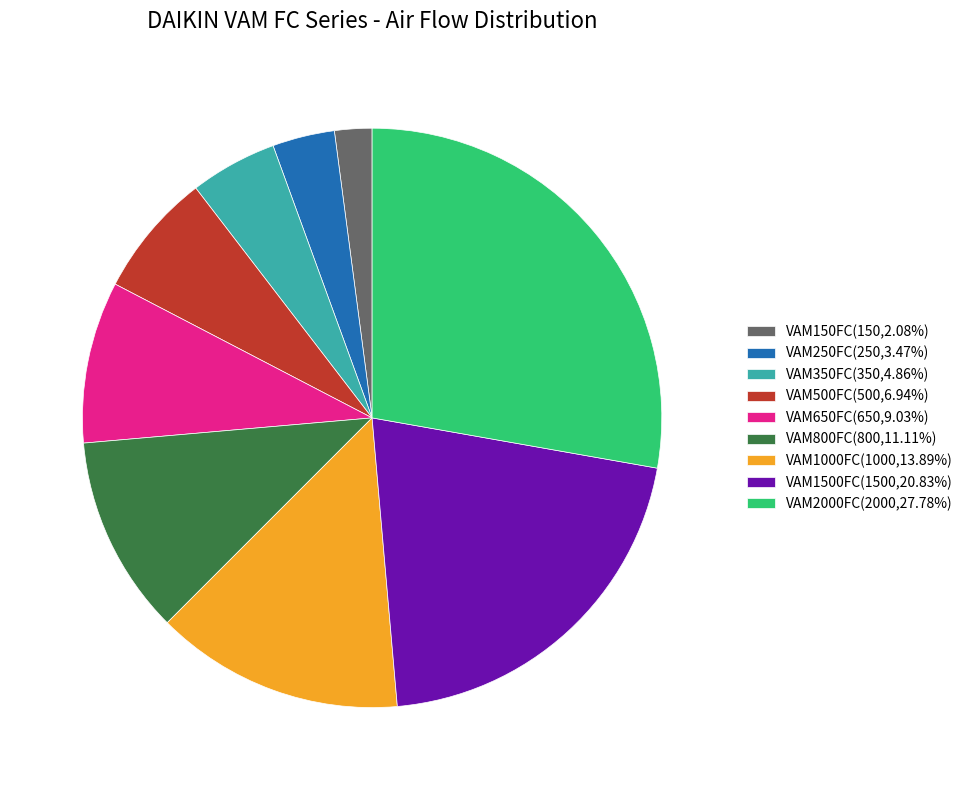

The VAM150FC slice represents 2% of the pie. True or false?

True